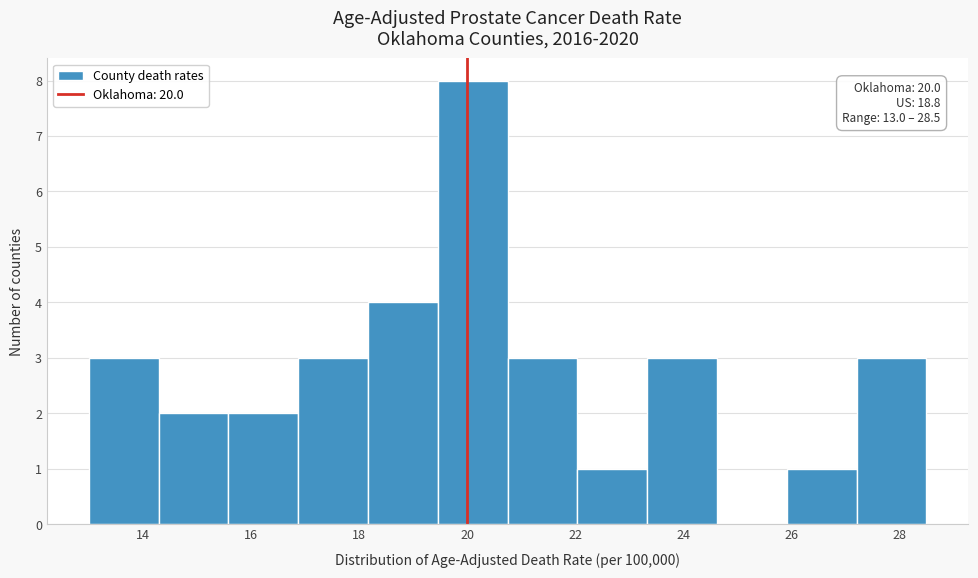

Which range on the x-axis has the tallest bar?

19.4 to 20.8